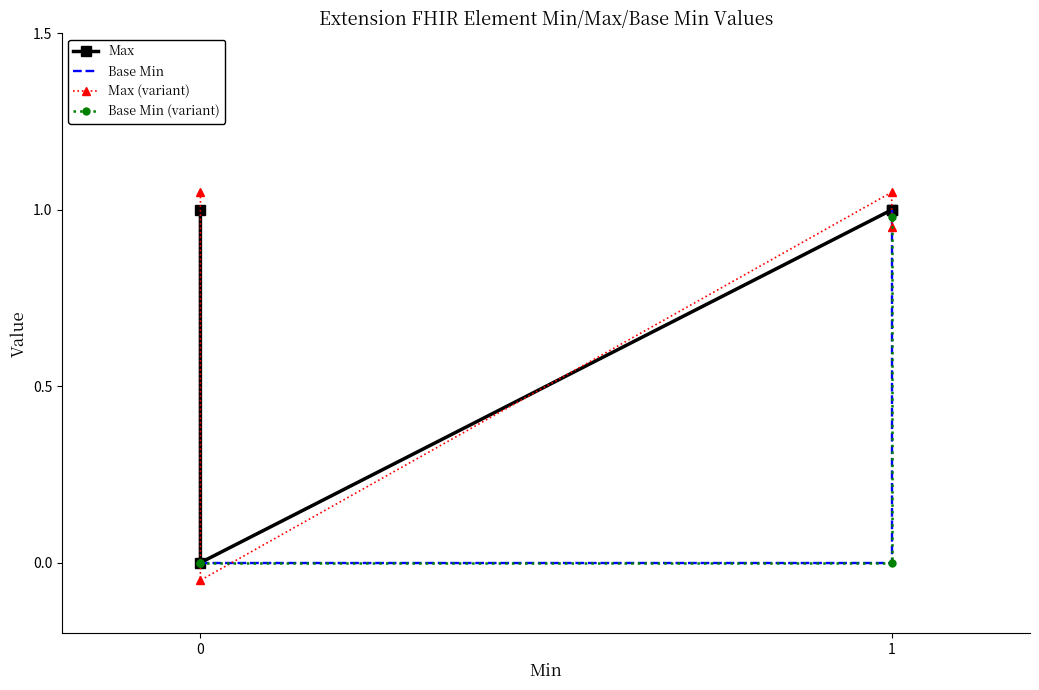

What is the sum of the Max values at 1 and 0?

1.0